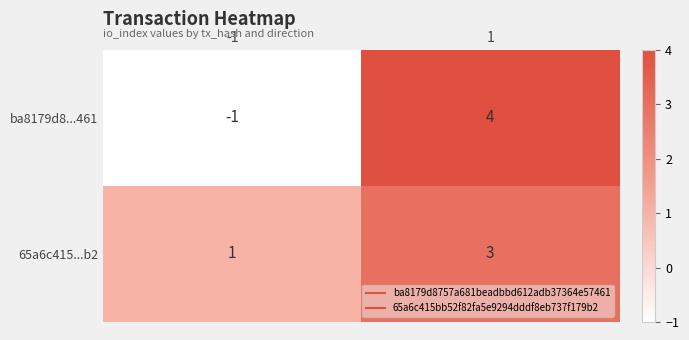

Reading left to right, list all the values displayed in this chart.

ba8179d8...461: -1=-1	1=4
65a6c415...b2: -1=1	1=3